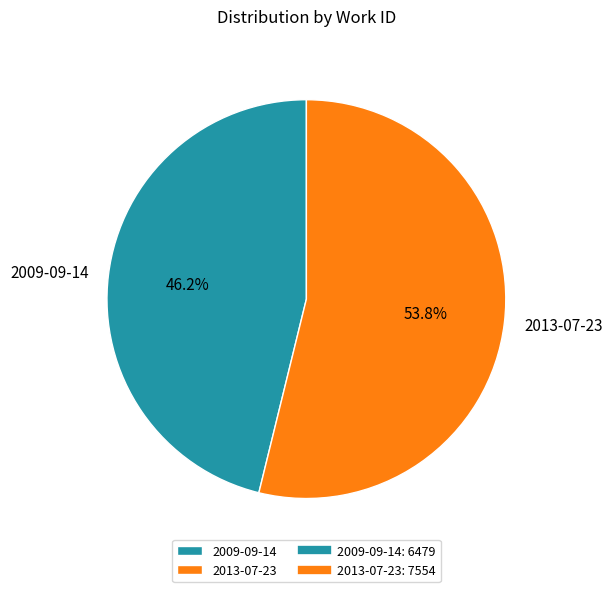

What is the ratio of the value at 2009-09-14 to the value at 2013-07-23?

0.9